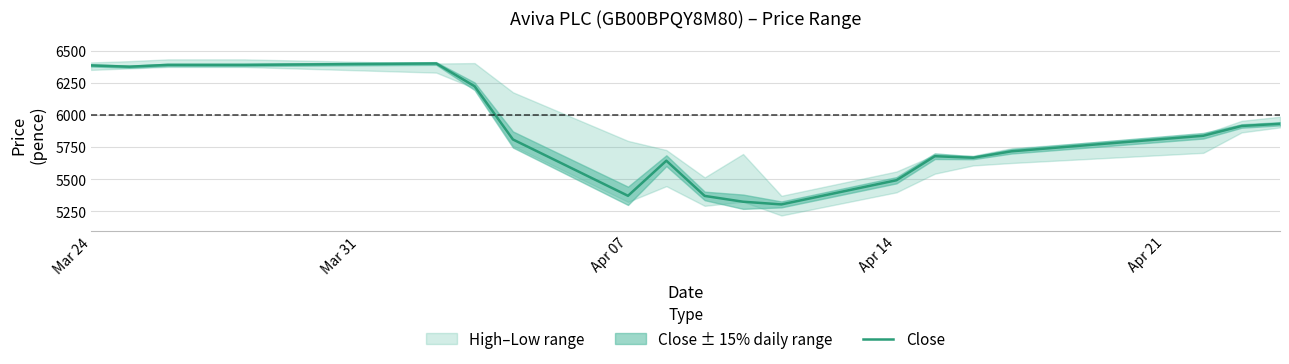

What is the smallest value displayed?

5305